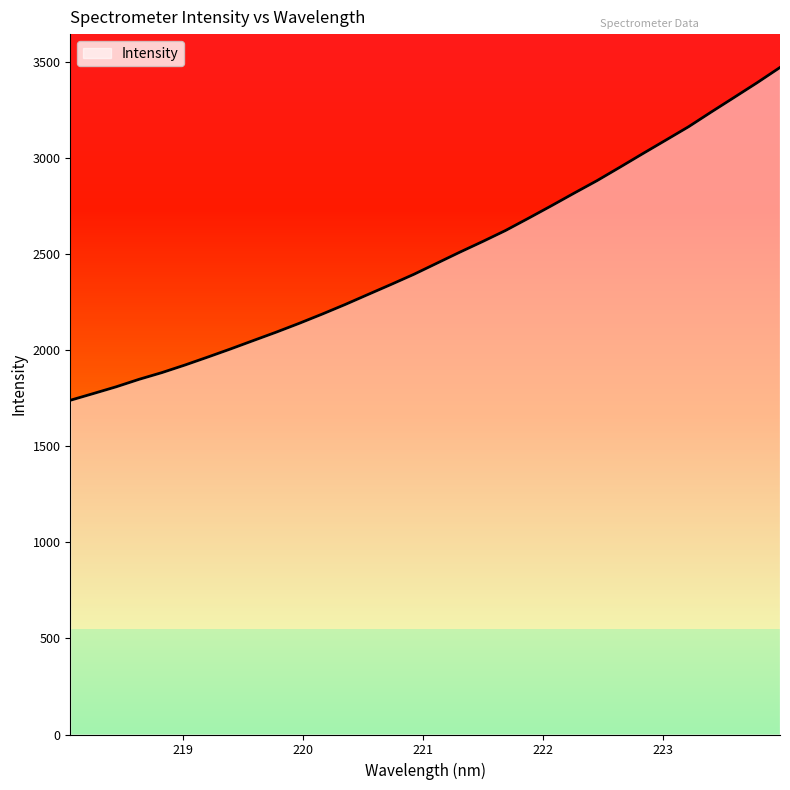

What is the difference between the maximum and minimum values?

1732.9